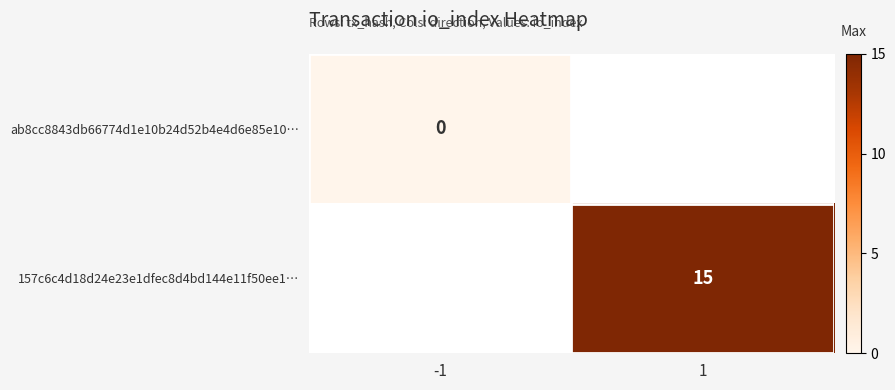

True or false: 157c6c4d18d24e23e1dfec8d4bd144e11f50ee1… has a value of 5 at 1.

False